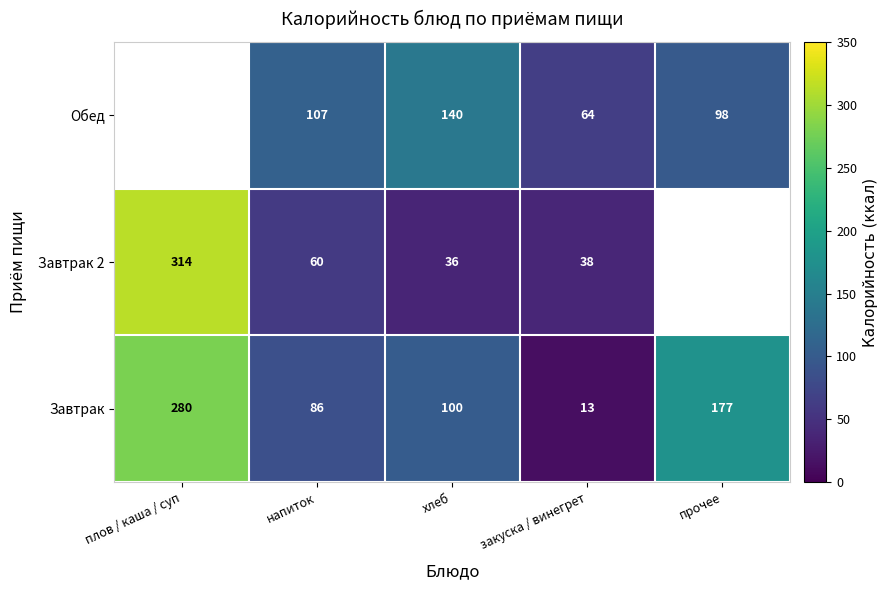

What is the sum of the Завтрак values at закуска / винегрет and хлеб?

113